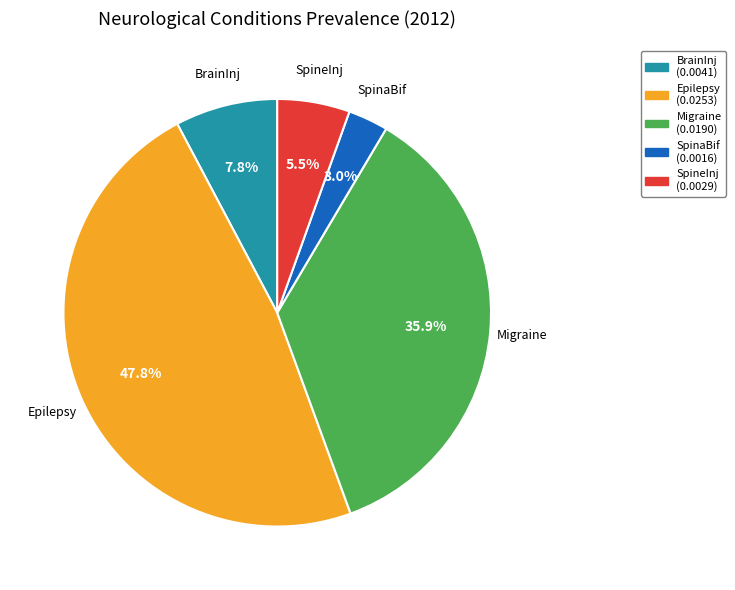

How many segments does this pie chart have?

5